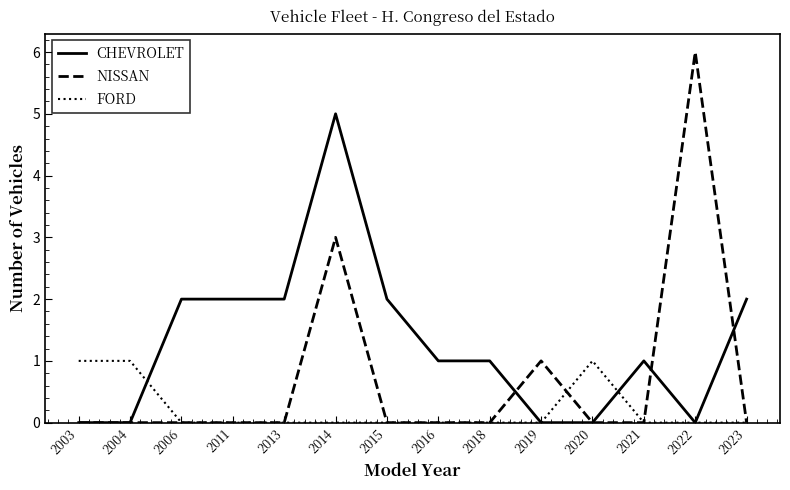

List the series in order of their overall mean, lowest first.

FORD, NISSAN, CHEVROLET